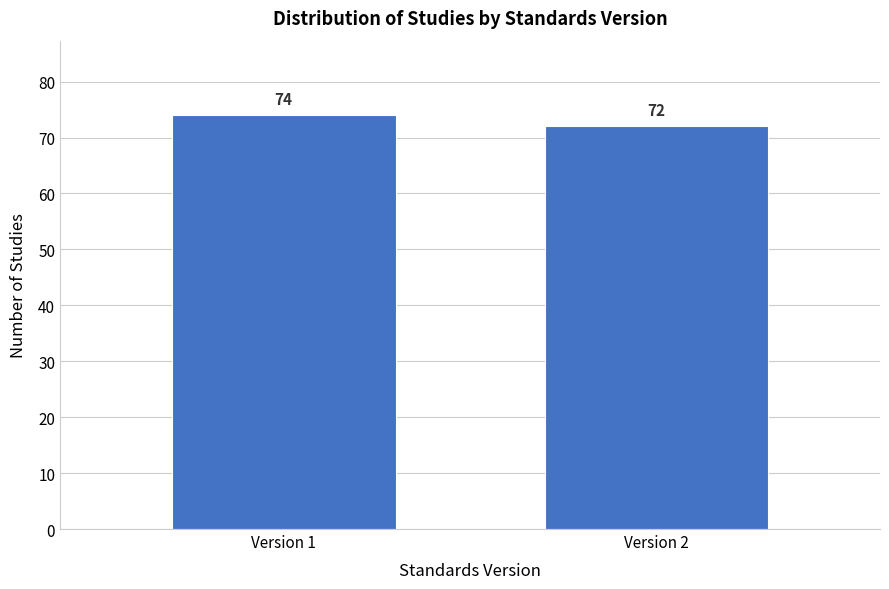

Reading left to right, transcribe all the data shown in this chart.

Version 1=74	Version 2=72